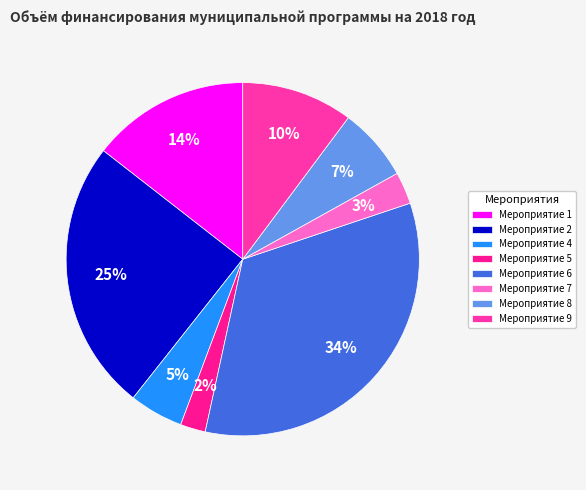

What is the change in value from Мероприятие 2 to Мероприятие 4?

-29346.7